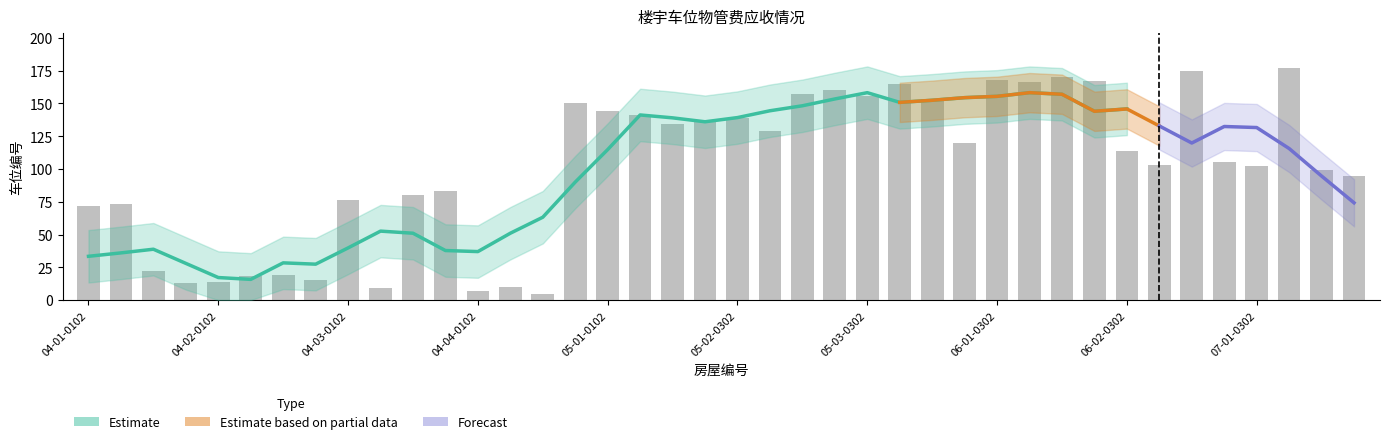

What is the sum of all values?

4042